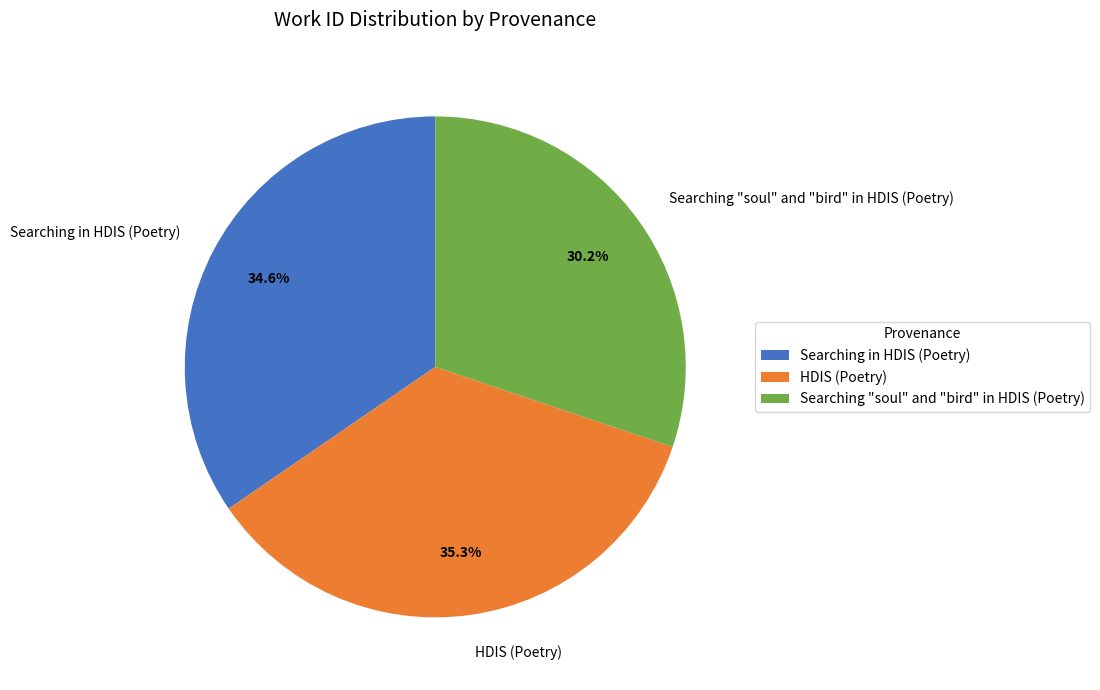

Which has a higher value, HDIS (Poetry) or Searching "soul" and "bird" in HDIS (Poetry)?

HDIS (Poetry)